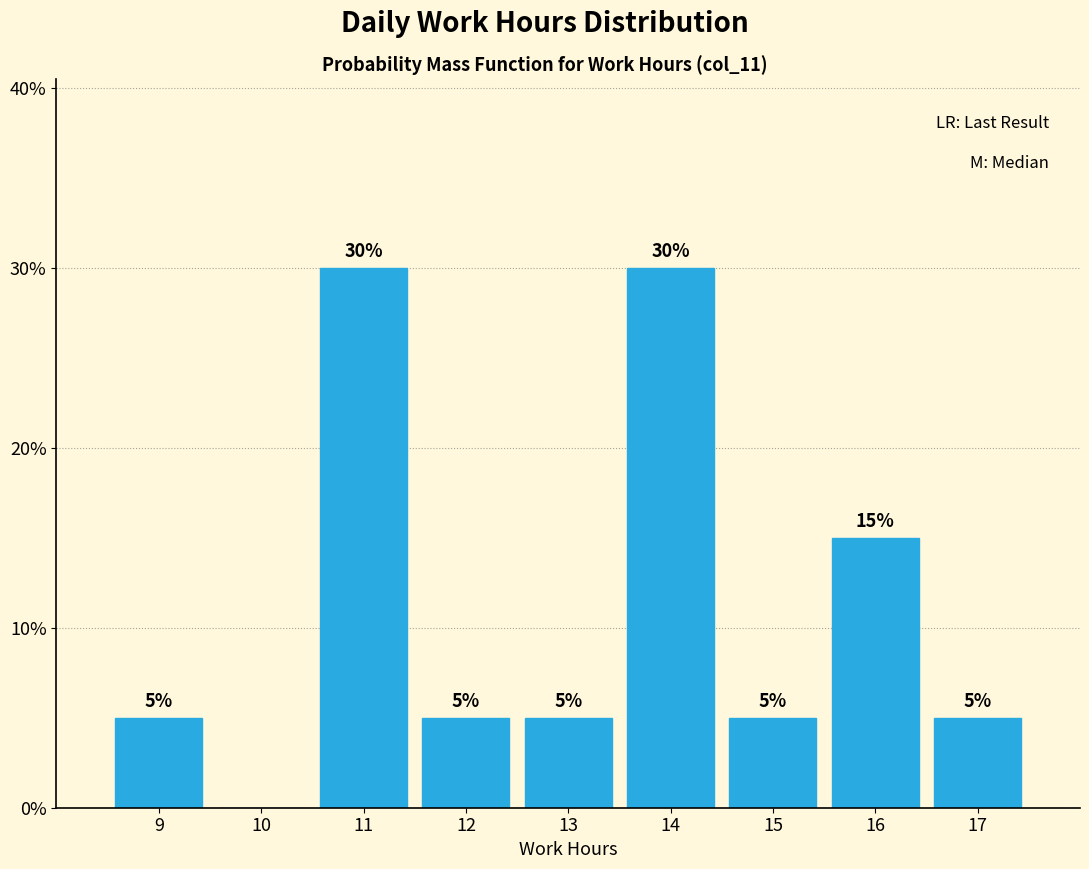

Reading left to right, extract all data points from this chart.

9=5	10=0	11=30	12=5	13=5	14=30	15=5	16=15	17=5